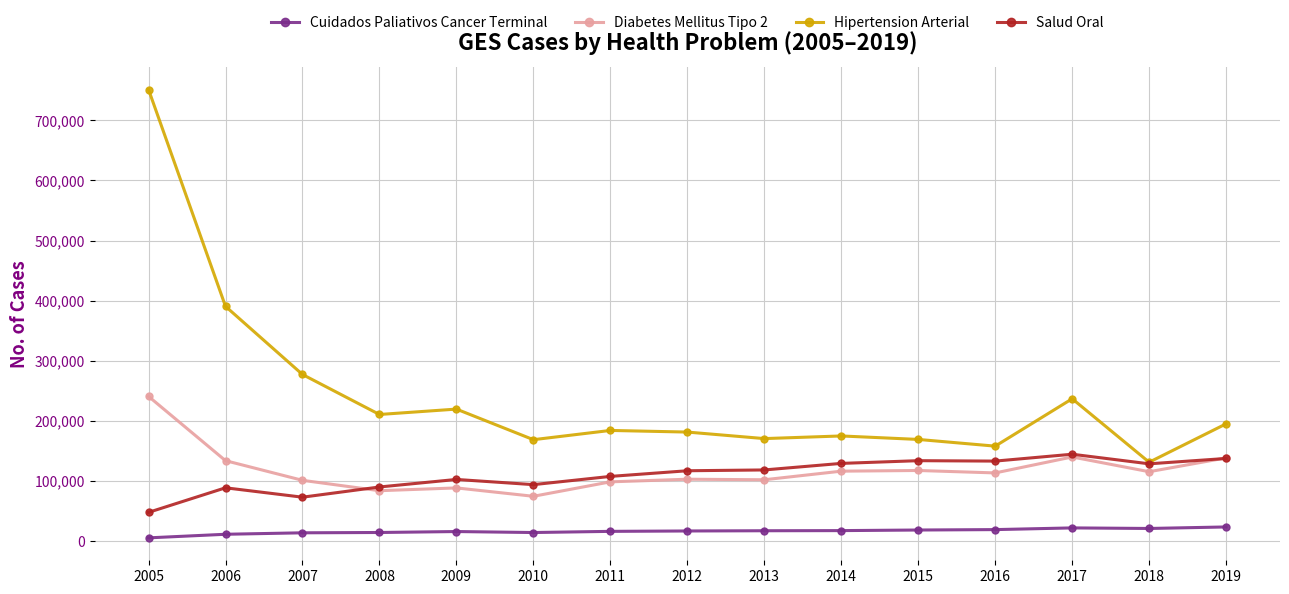

Rank the series at 2013 from highest to lowest value.

Hipertension Arterial, Salud Oral, Diabetes Mellitus Tipo 2, Cuidados Paliativos Cancer Terminal